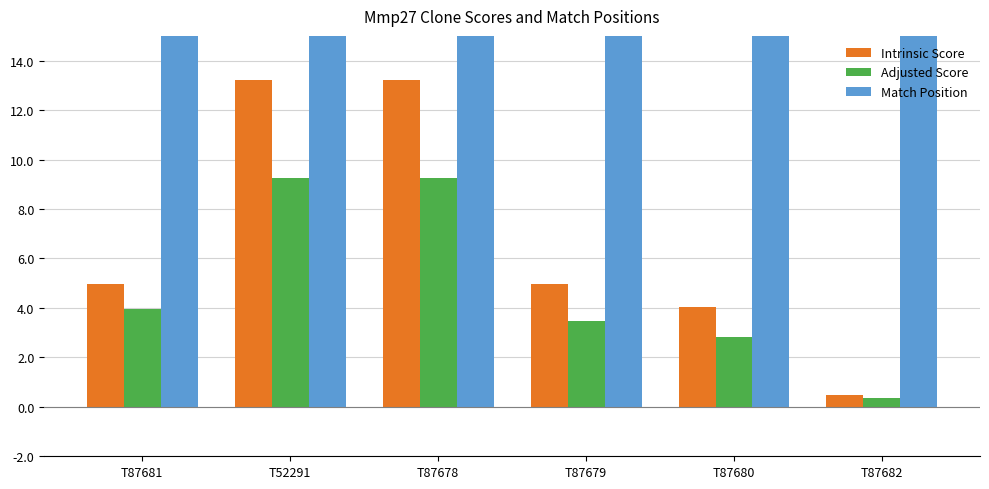

Reading right to left, list all the values displayed in this chart.

Intrinsic Score: T87682=0.5	T87680=4.0	T87679=5.0	T87678=13.2	T52291=13.2	T87681=5.0
Adjusted Score: T87682=0.3	T87680=2.8	T87679=3.5	T87678=9.2	T52291=9.2	T87681=4.0
Match Position: T87682=788.0	T87680=203.0	T87679=531.0	T87678=982.0	T52291=218.0	T87681=1208.0